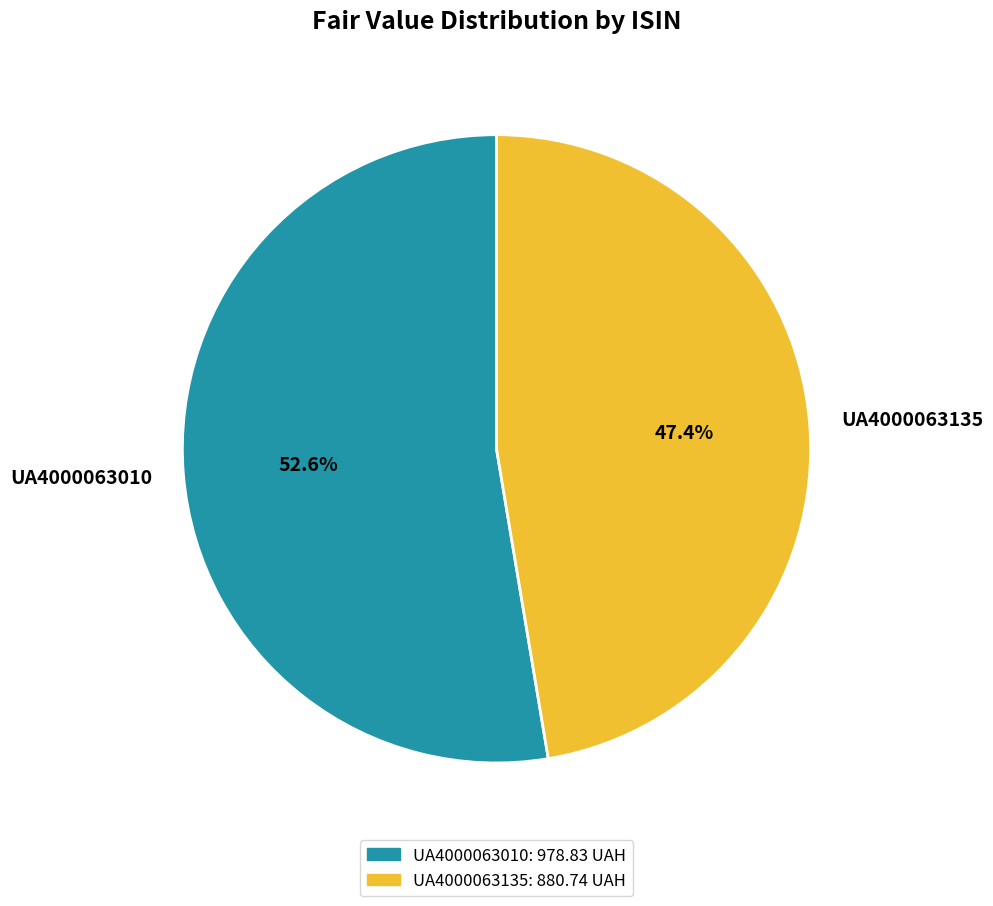

To the nearest percent, what is the combined percentage of UA4000063010 and UA4000063135?

100%